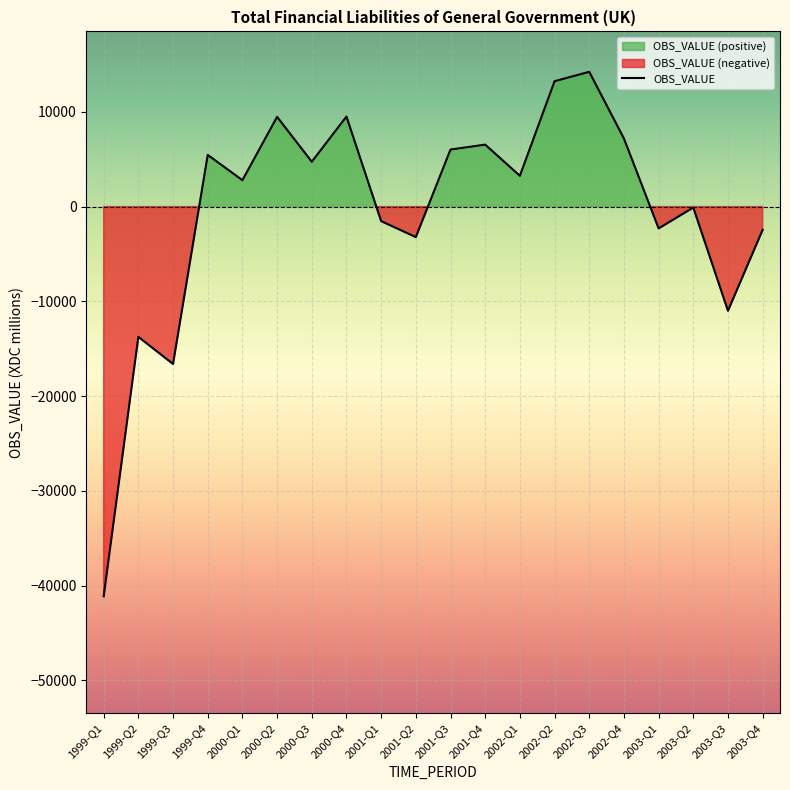

Rank the categories by value from lowest to highest.

1999-Q1, 1999-Q3, 1999-Q2, 2003-Q3, 2001-Q2, 2003-Q4, 2003-Q1, 2001-Q1, 2003-Q2, 2000-Q1, 2002-Q1, 2000-Q3, 1999-Q4, 2001-Q3, 2001-Q4, 2002-Q4, 2000-Q2, 2000-Q4, 2002-Q2, 2002-Q3